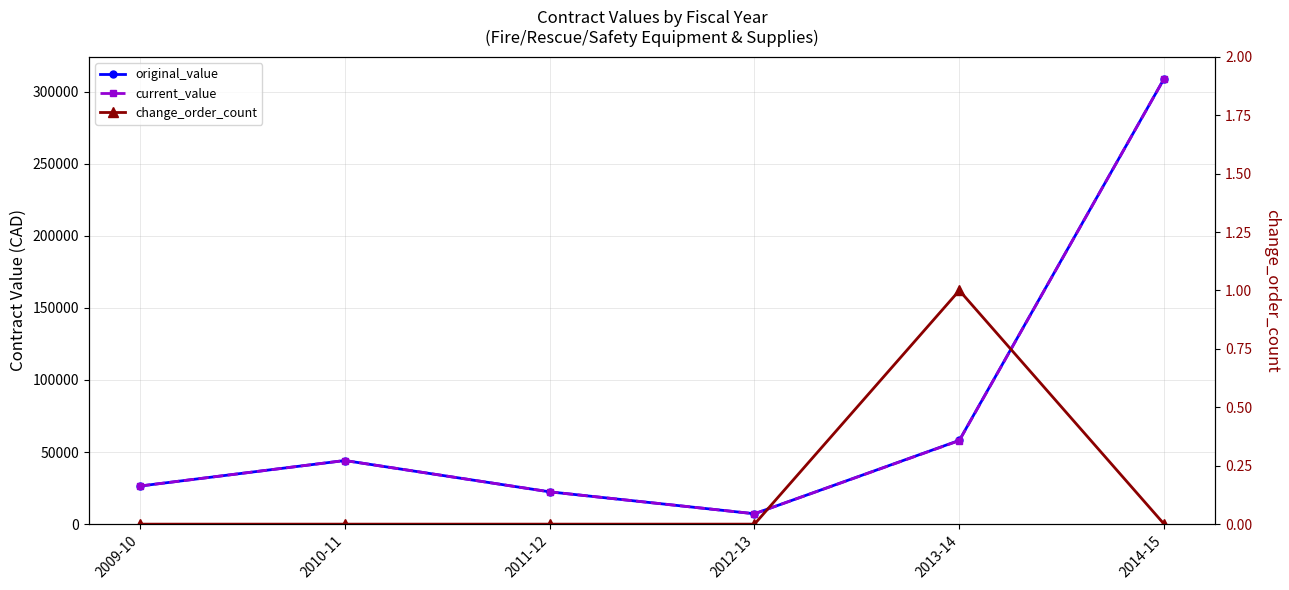

How many values in the current_value series are below 44133?

3